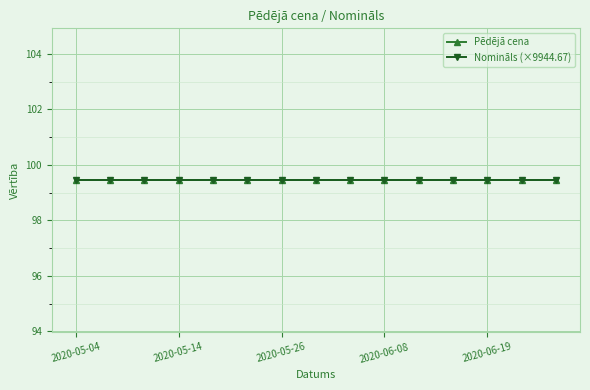

What is the greatest value displayed?

99.4